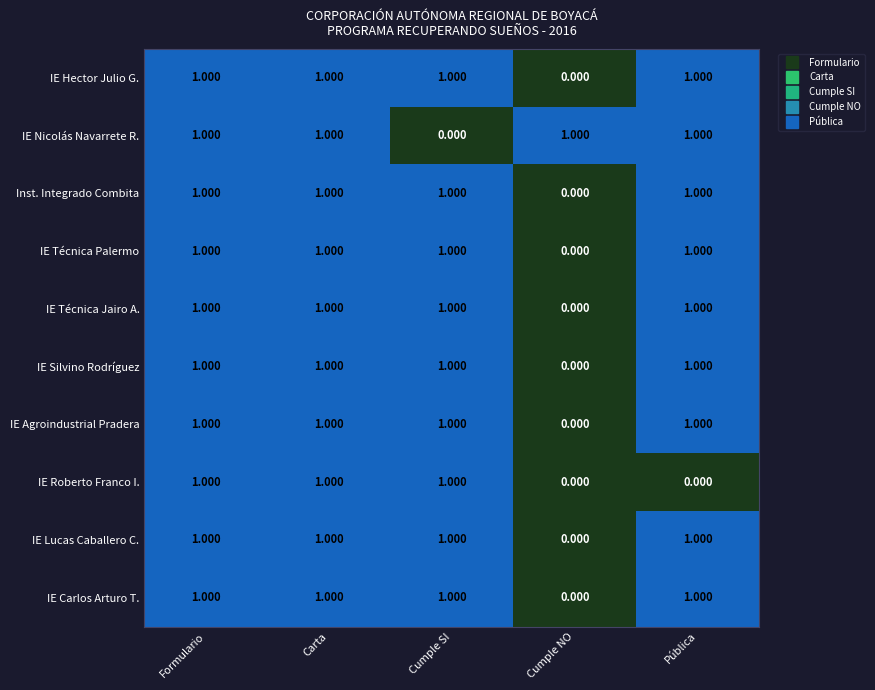

Which category has the lowest value in the IE Técnica Jairo A. series?

Cumple NO